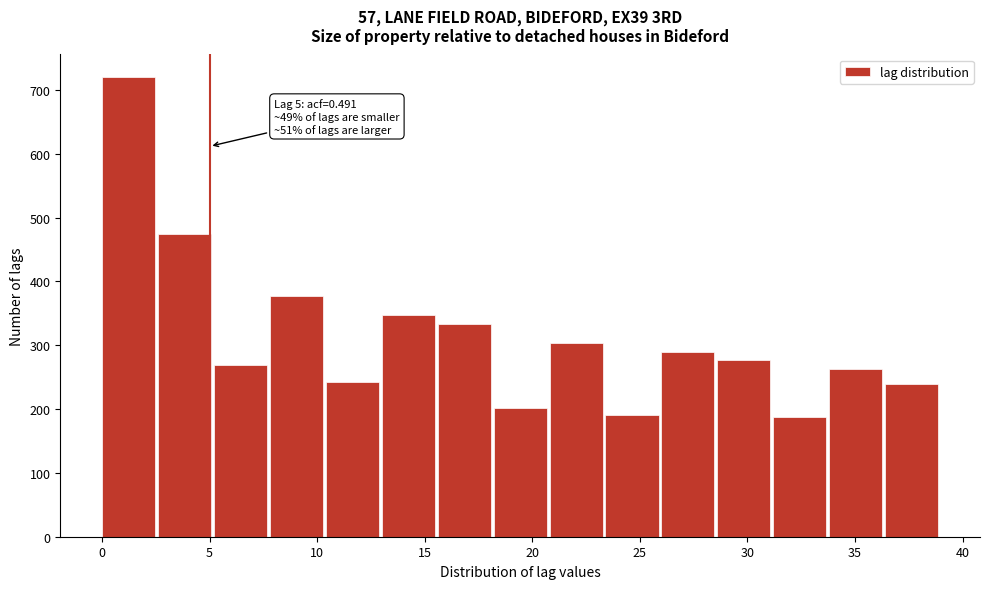

Which range on the x-axis has the tallest bar?

0.0 to 2.6